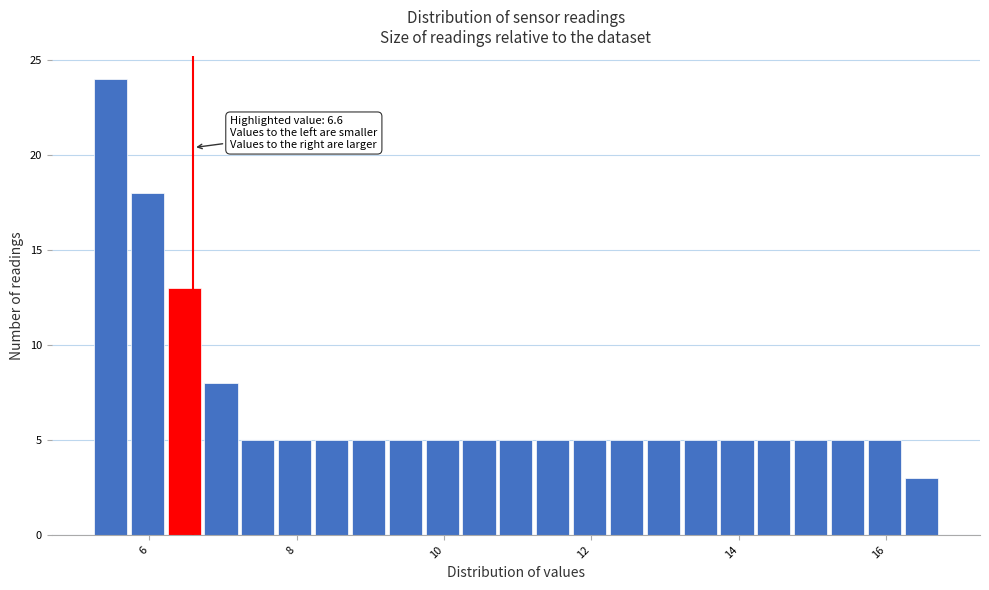

Read against the x-axis, roughly where is the centre of the tallest bar?

5.4